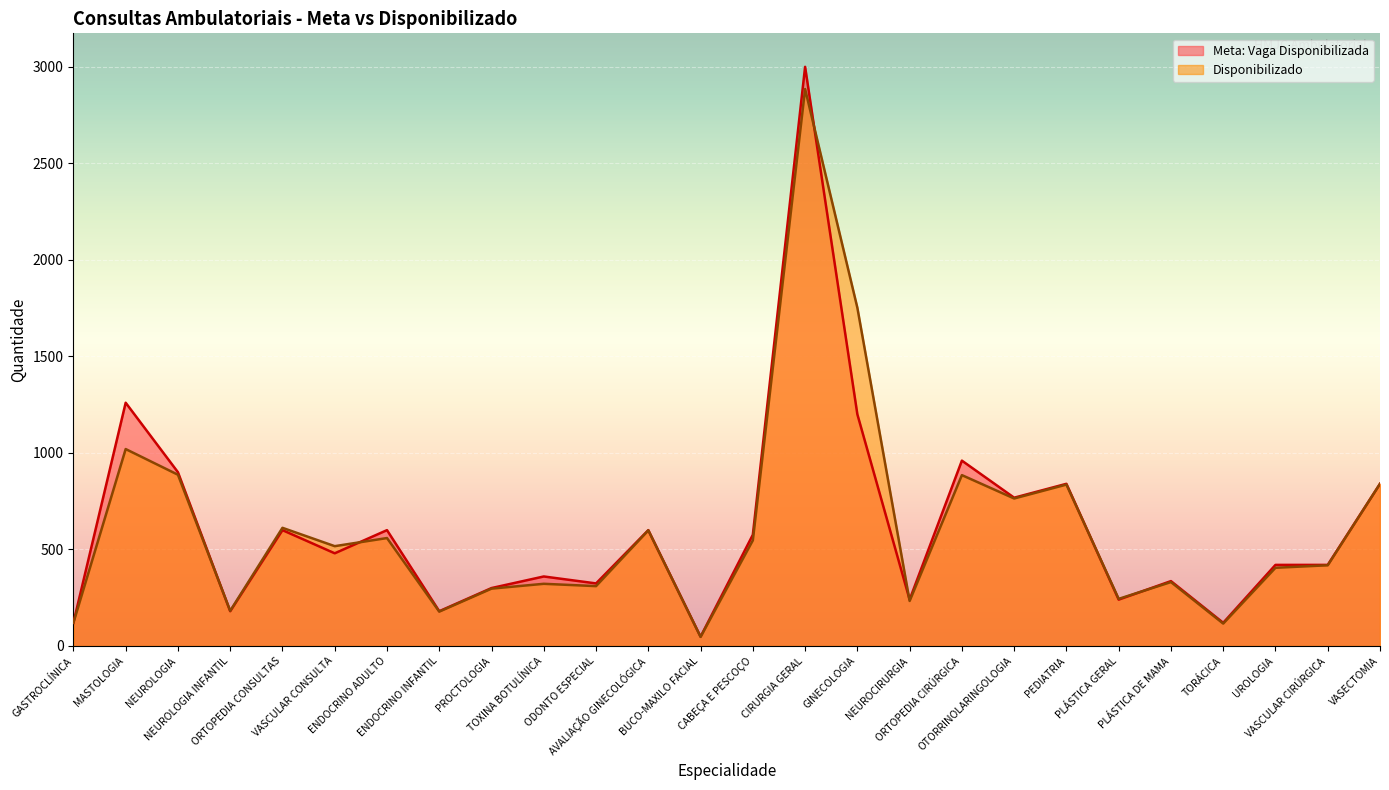

What is the lowest value of the Meta: Vaga Disponibilizada series?

48